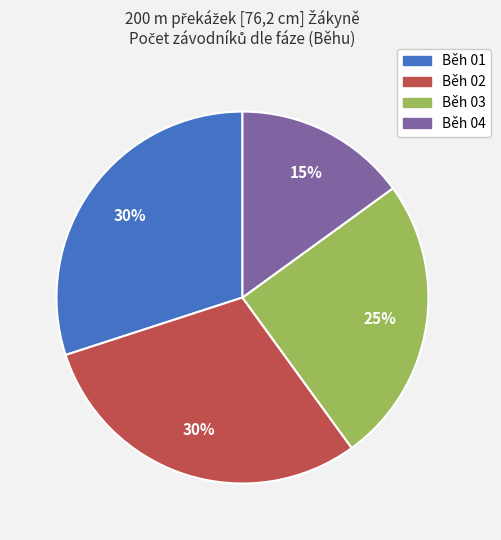

To the nearest percent, what is the difference between the largest and smallest slice percentages?

15%